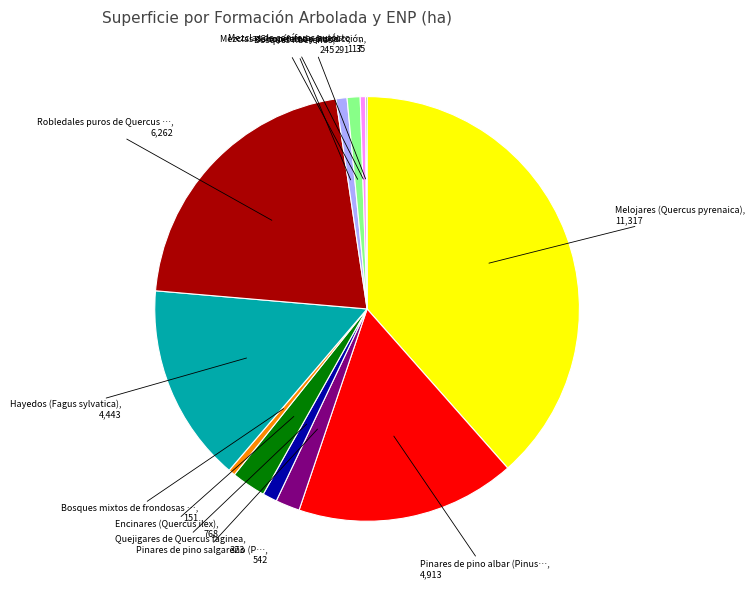

Does any single category account for the majority?

No